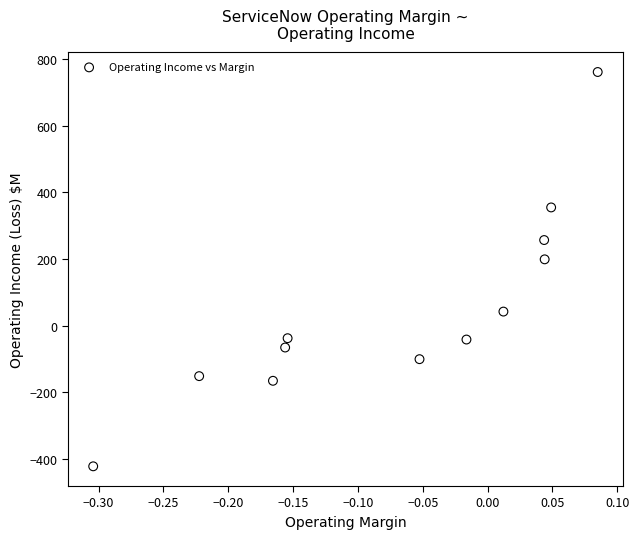

What is the average Y value?

52